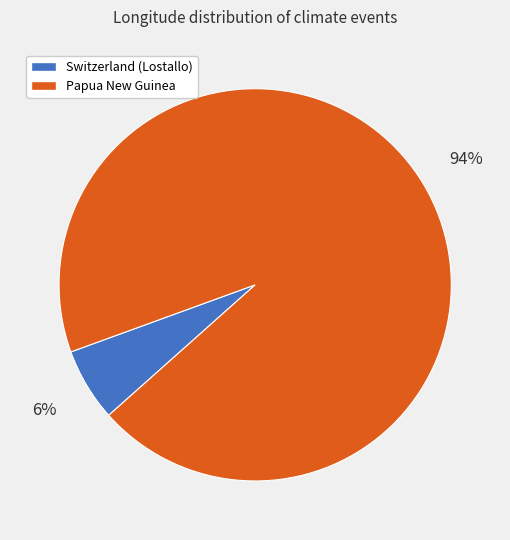

Rank the categories by value from highest to lowest.

Papua New Guinea, Switzerland (Lostallo)